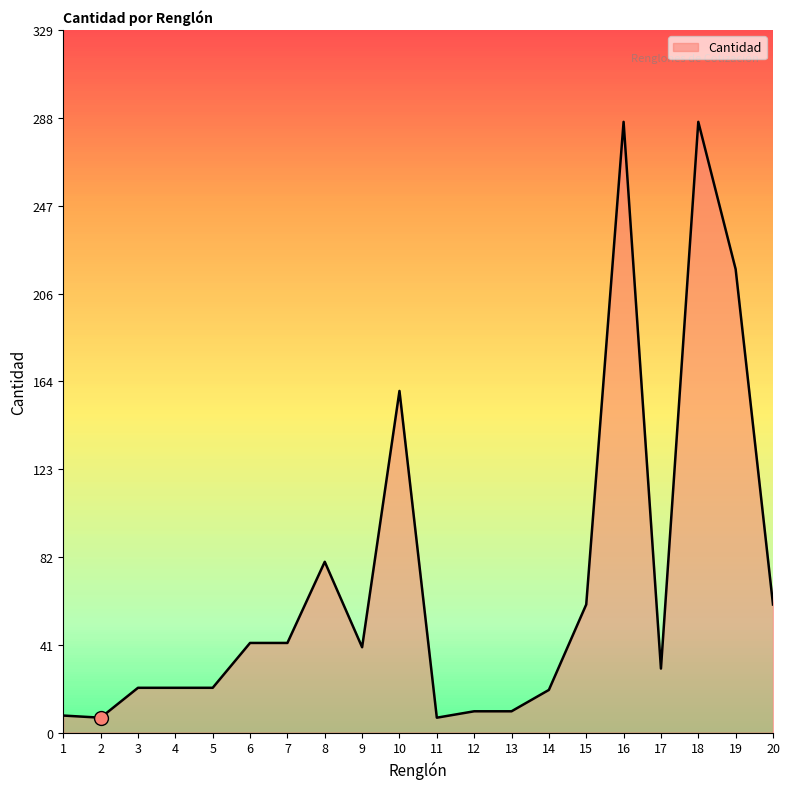

What is the difference between the maximum and minimum values?

279